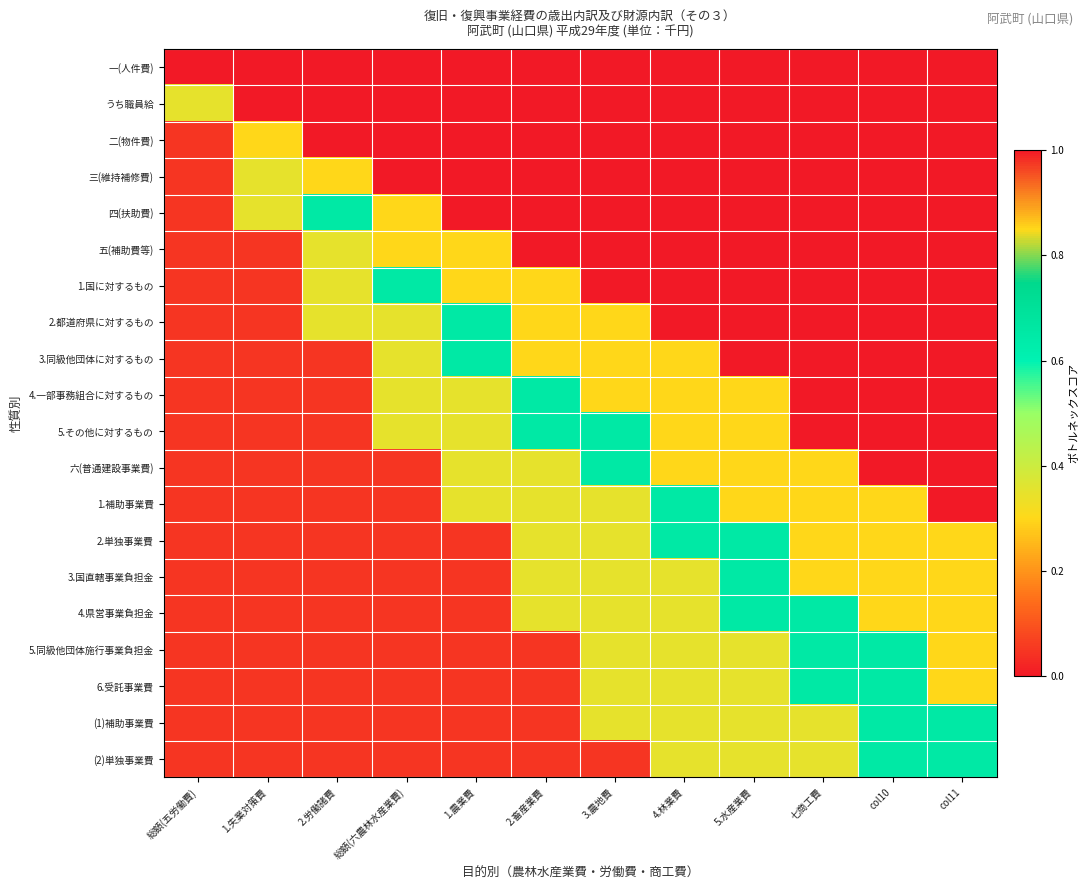

What is the total value across all series at 2.畜産業費?

4.2